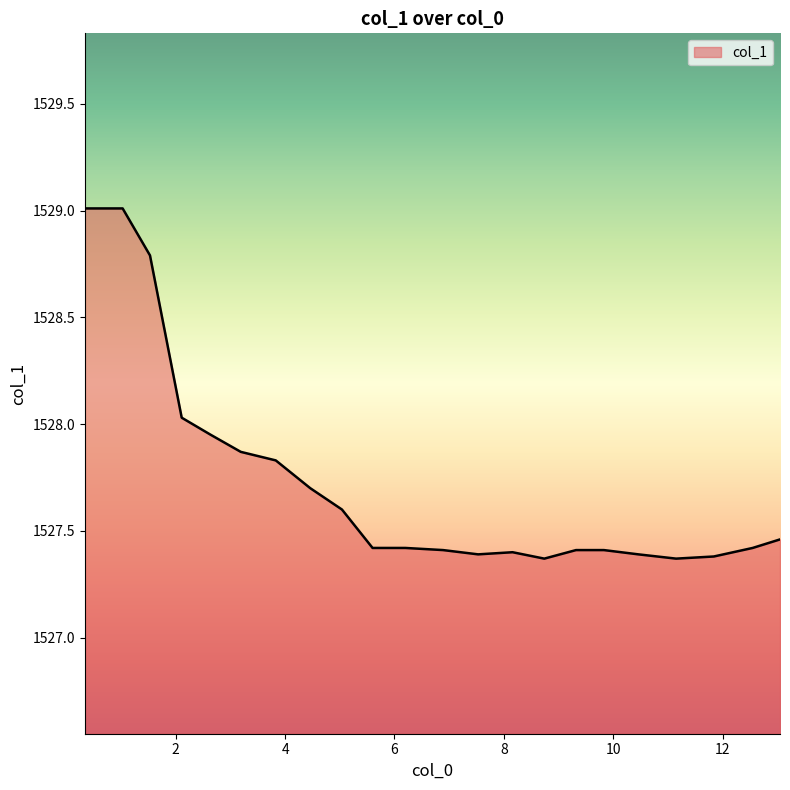

What is the smallest value displayed?

1527.4